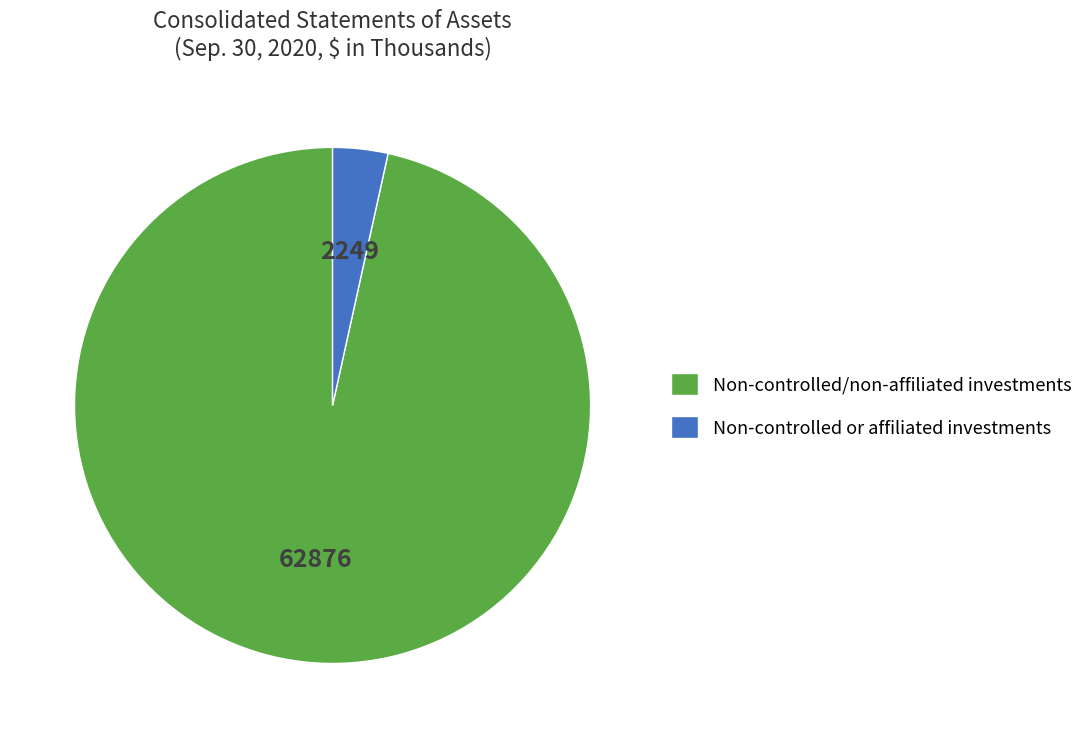

Between Non-controlled/non-affiliated investments and Non-controlled or affiliated investments, which is larger?

Non-controlled/non-affiliated investments